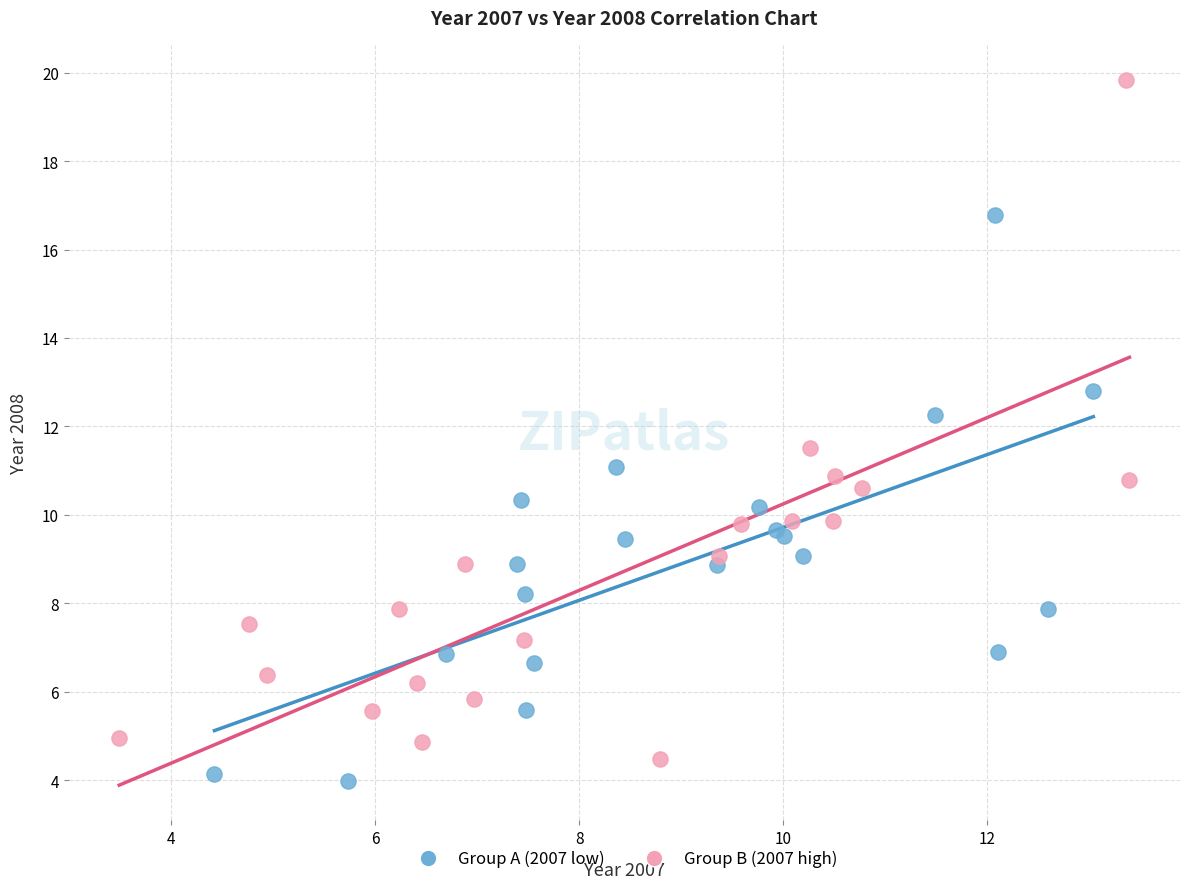

Which series reaches the maximum Y coordinate?

Group B (2007 high)